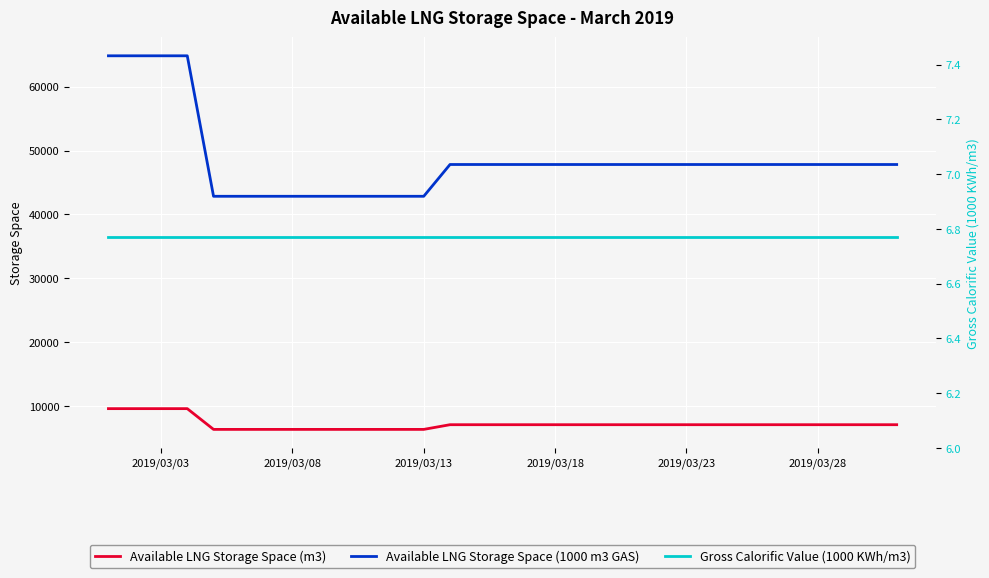

What are all the series names shown in the legend?

Available LNG Storage Space (m3), Available LNG Storage Space (1000 m3 GAS), Gross Calorific Value (1000 KWh/m3)